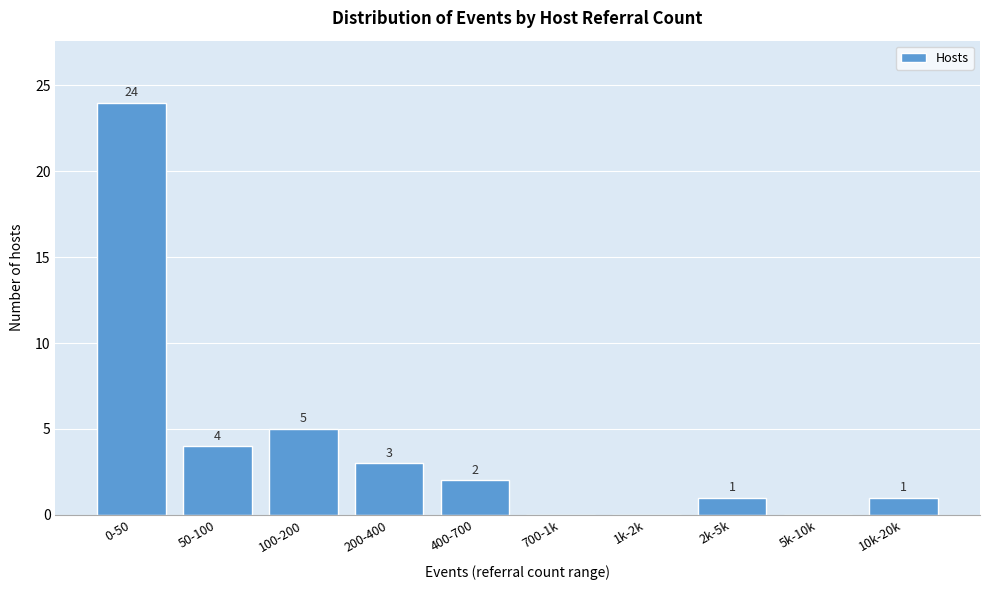

Reading left to right, transcribe all the data shown in this chart.

0-50=24	50-100=4	100-200=5	200-400=3	400-700=2	700-1k=0	1k-2k=0	2k-5k=1	5k-10k=0	10k-20k=1